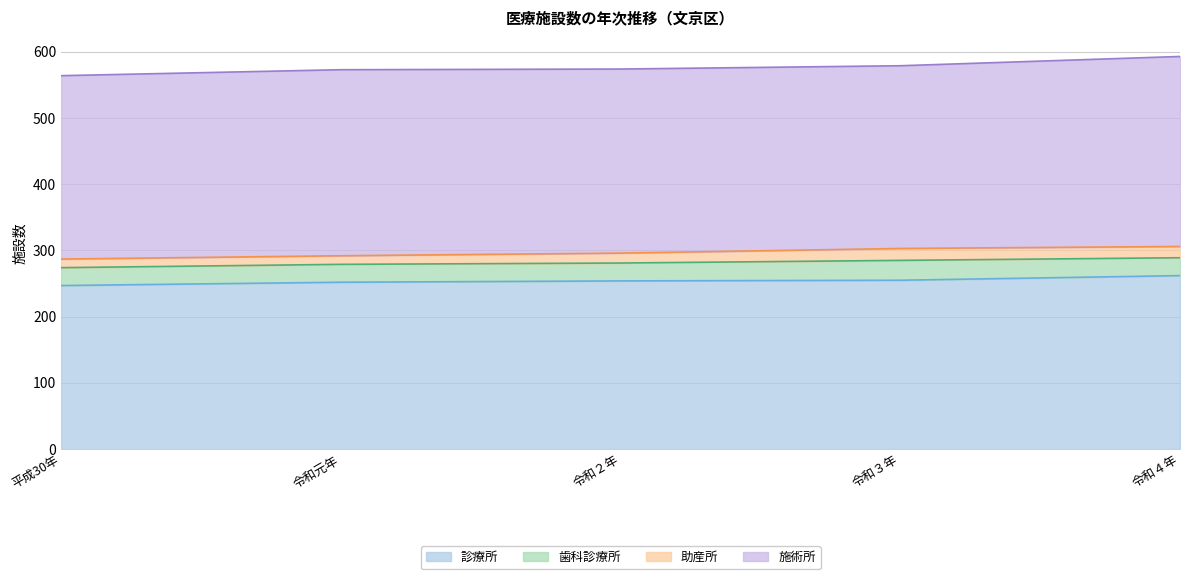

How many values in the 施術所 series exceed 278?

2